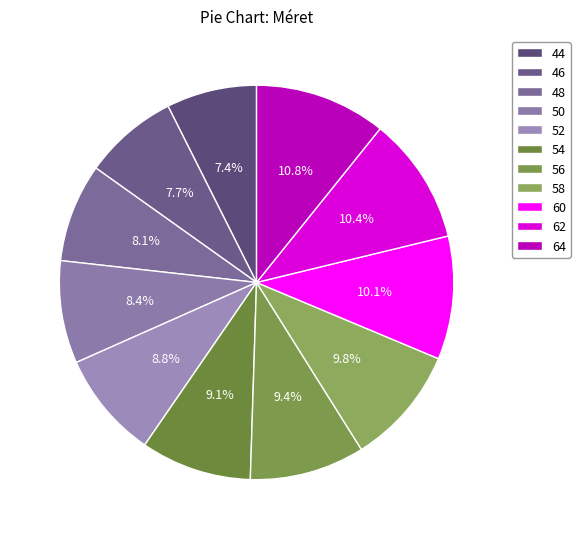

Is there any slice that represents more than half of the pie?

No